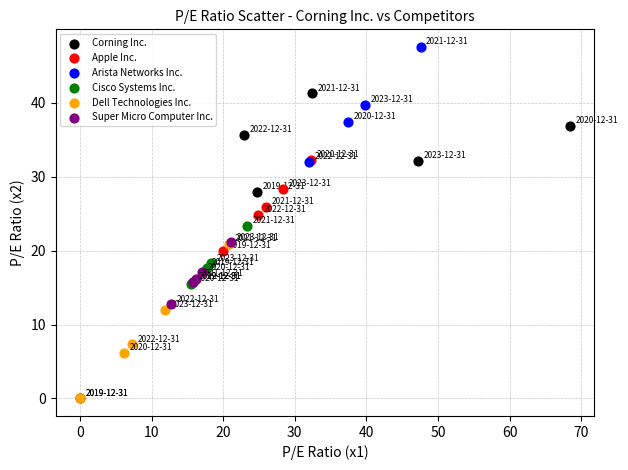

Which series has the largest Y range (max minus min)?

Arista Networks Inc.